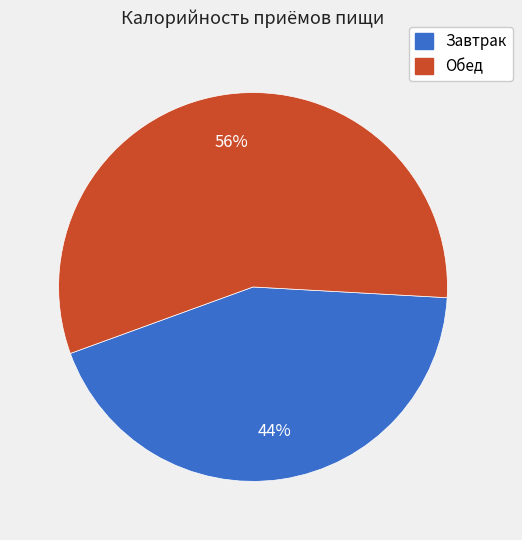

Between Обед and Завтрак, which is larger?

Обед